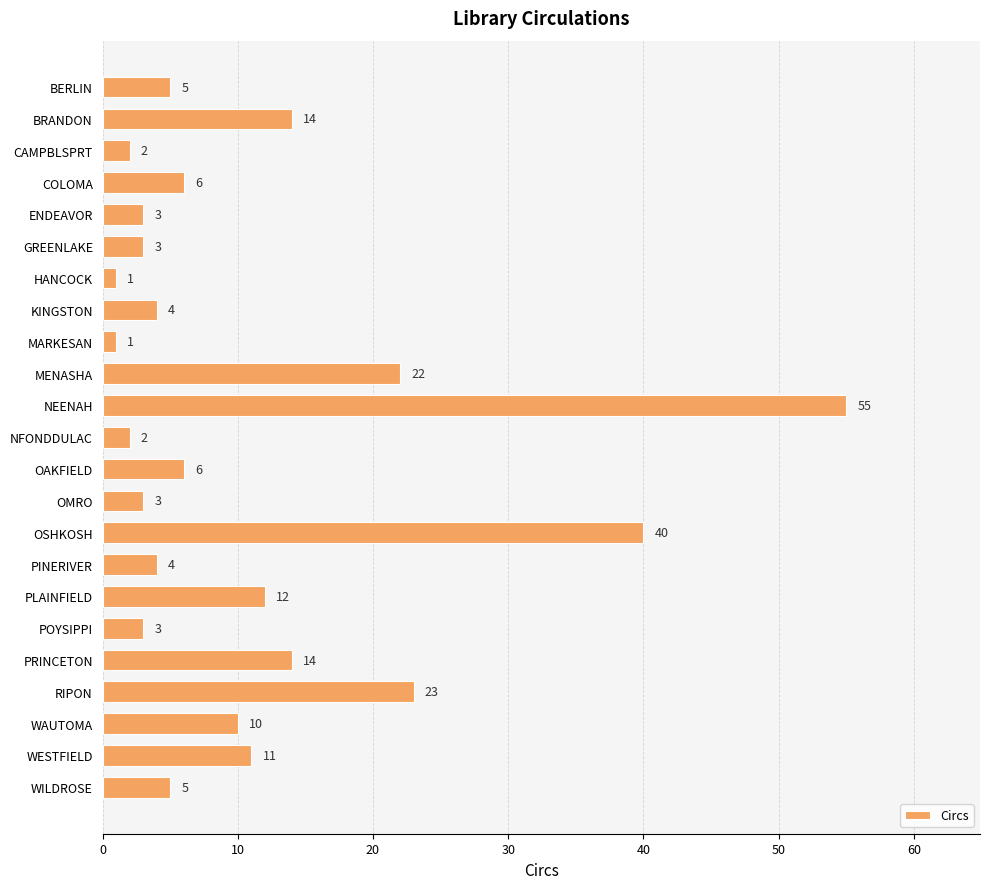

What position from the top is BERLIN?

1